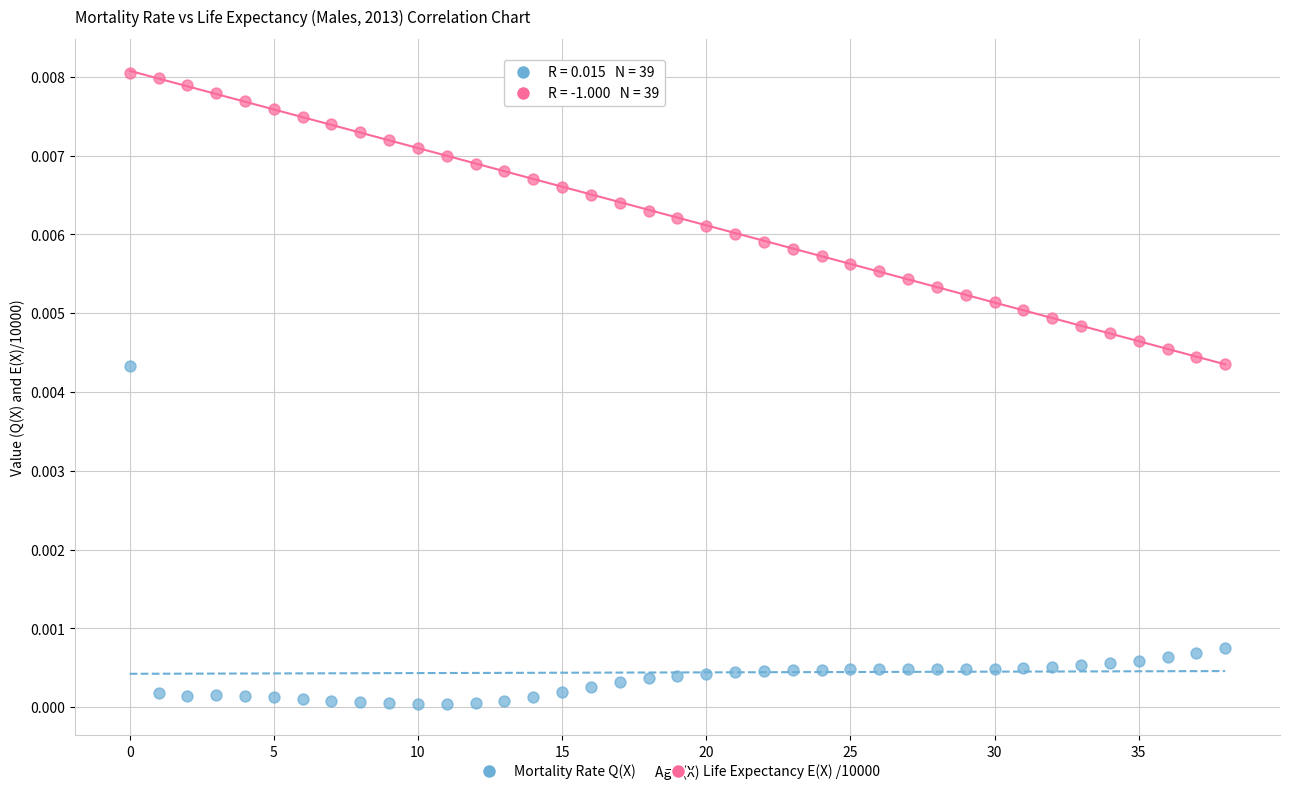

Which series contains the lowest Y value?

Mortality Rate Q(X)